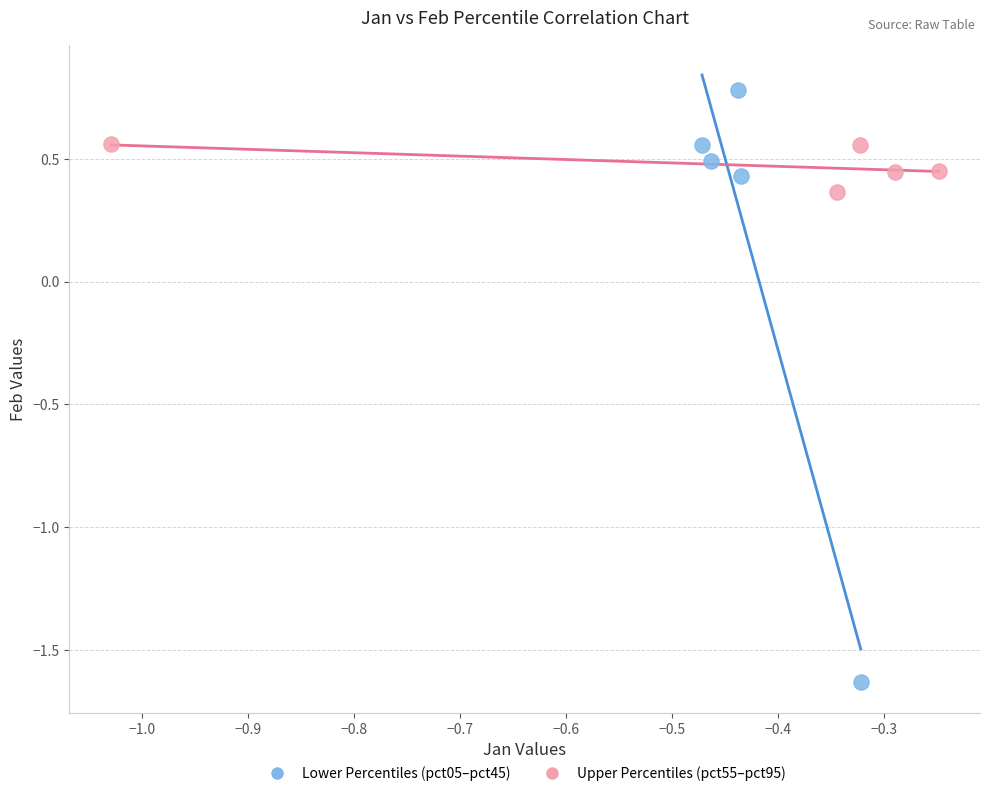

Which series contains the highest Y value?

Lower Percentiles (pct05–pct45)